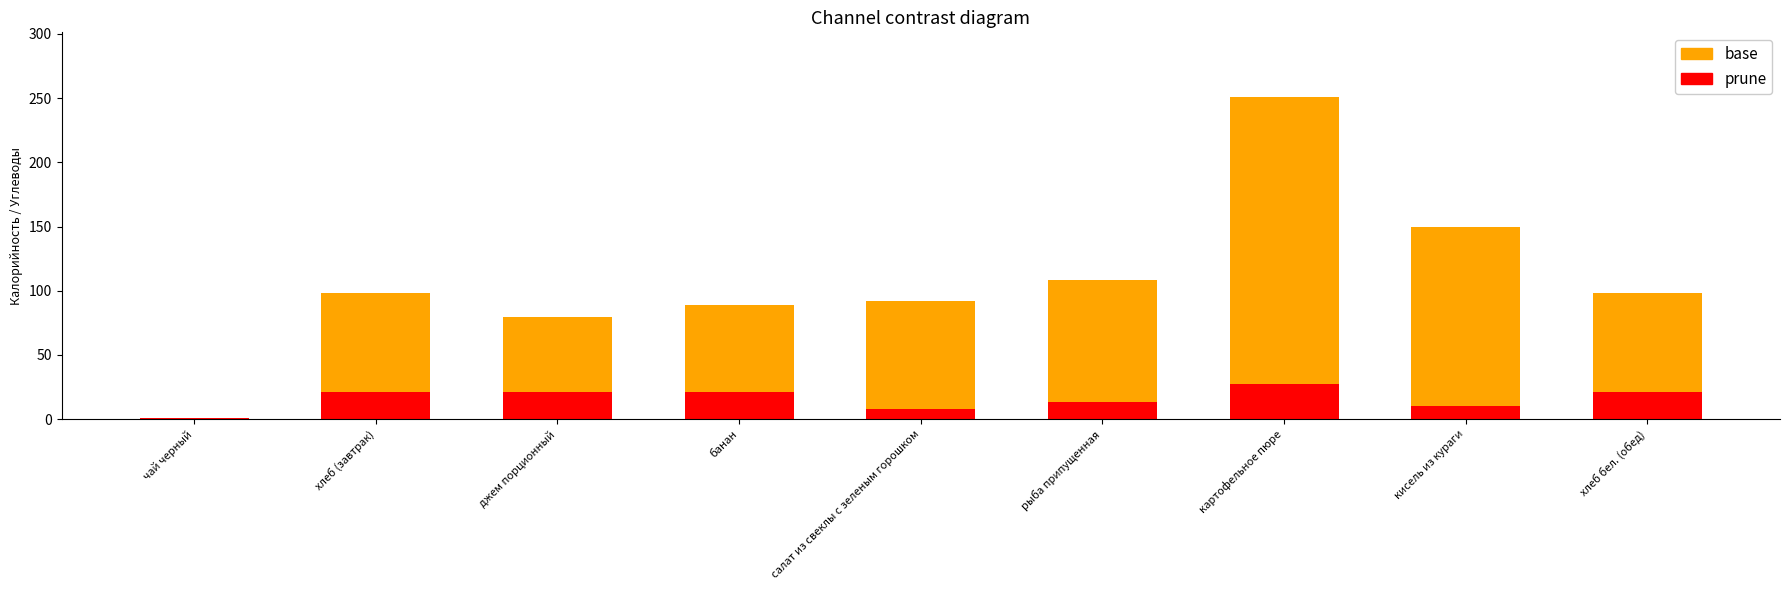

At how many categories does at least one series exceed 19?

8